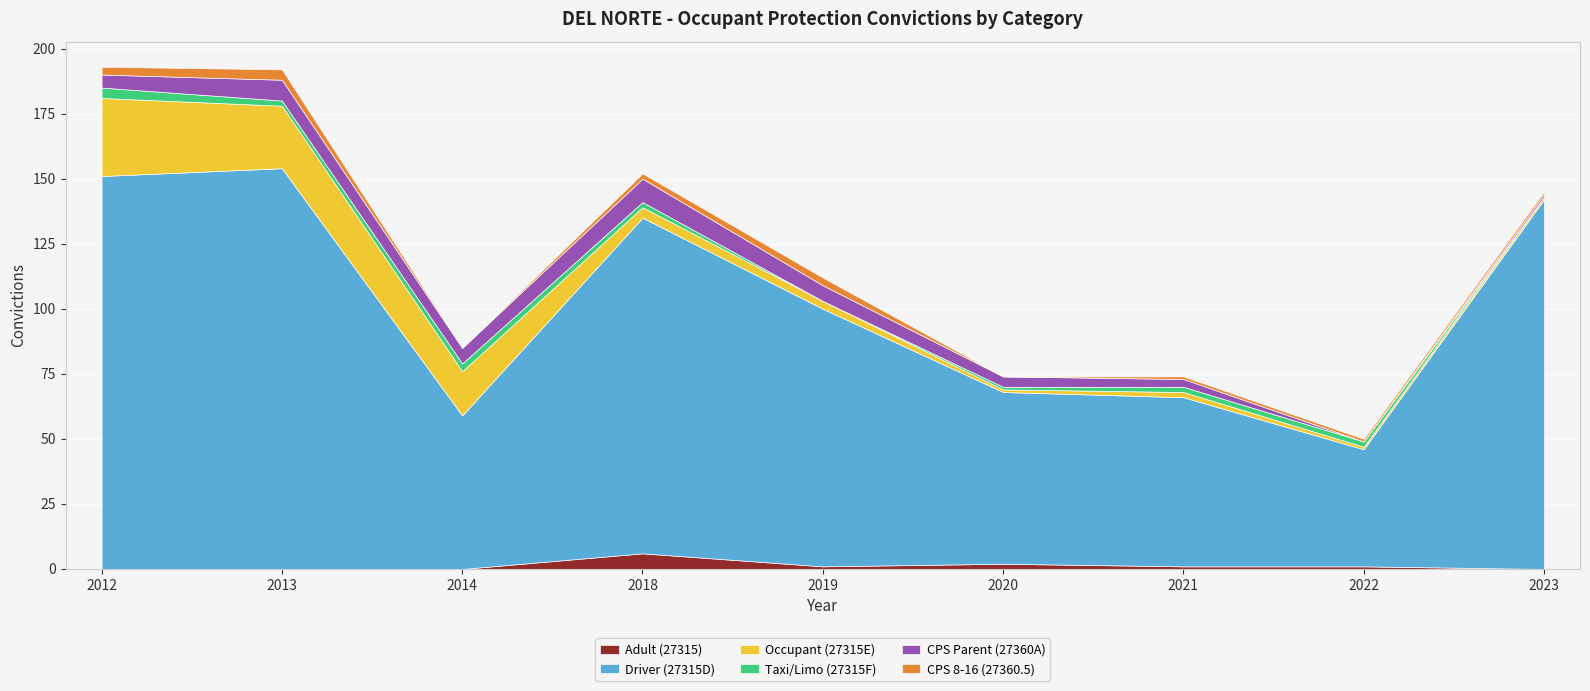

Which has a higher value, 2020 or 2023?

2020